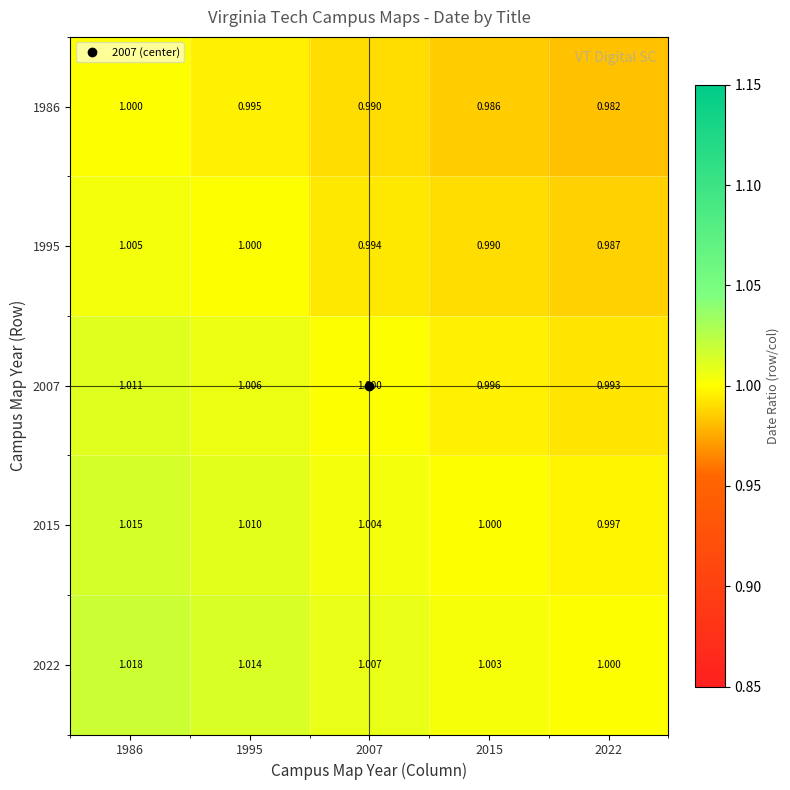

At which category does the chart reach its peak across all series?

1986